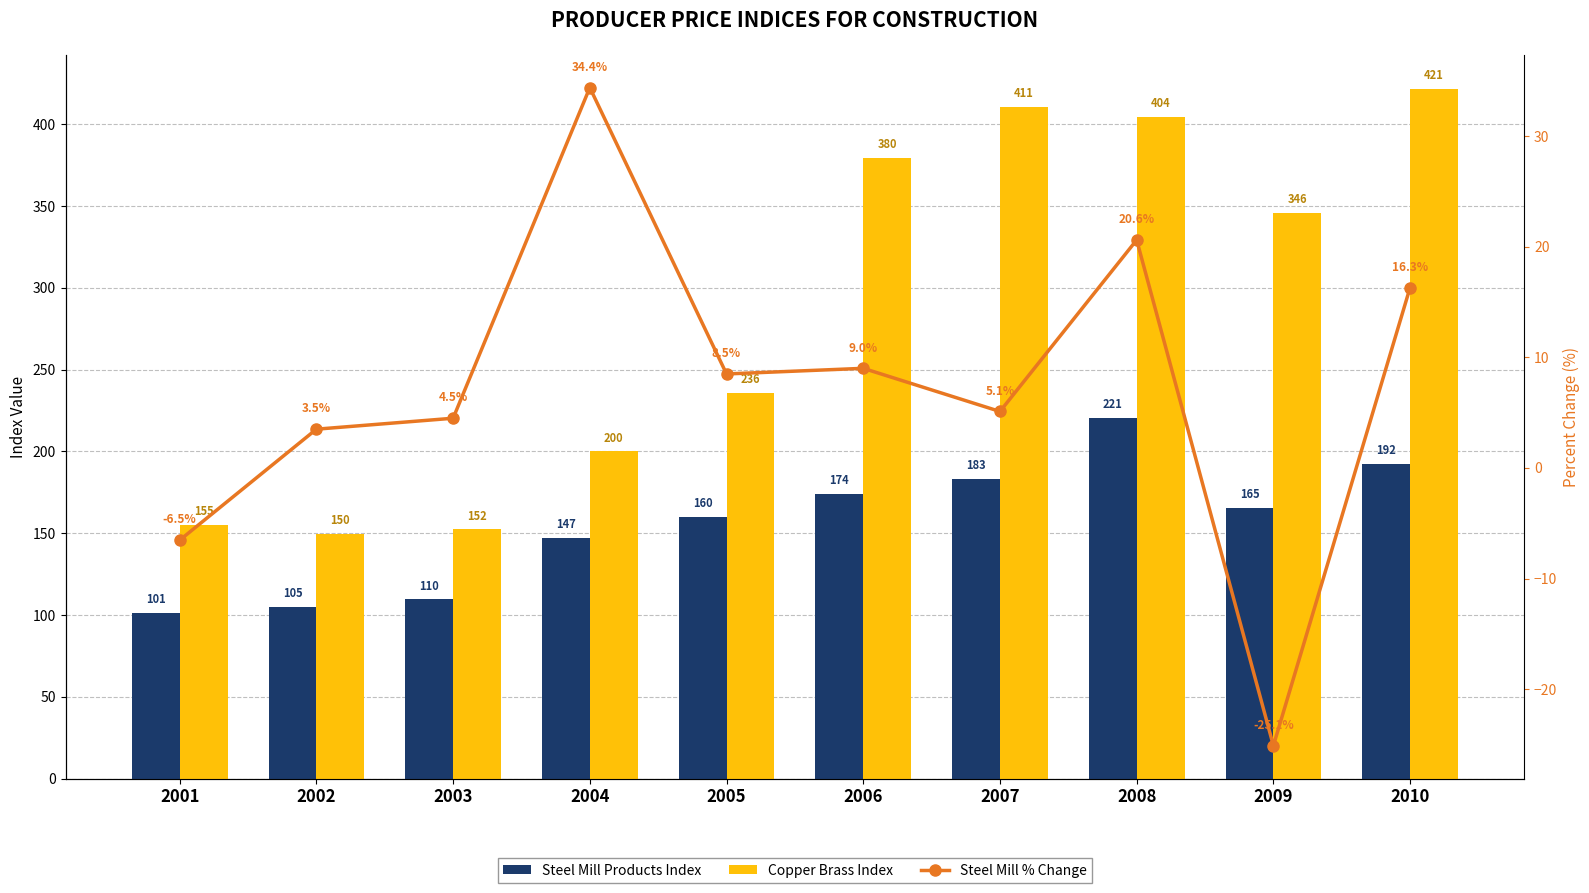

List the labels in order of Steel Mill % Change value, largest first.

2004, 2008, 2010, 2006, 2005, 2007, 2003, 2002, 2001, 2009